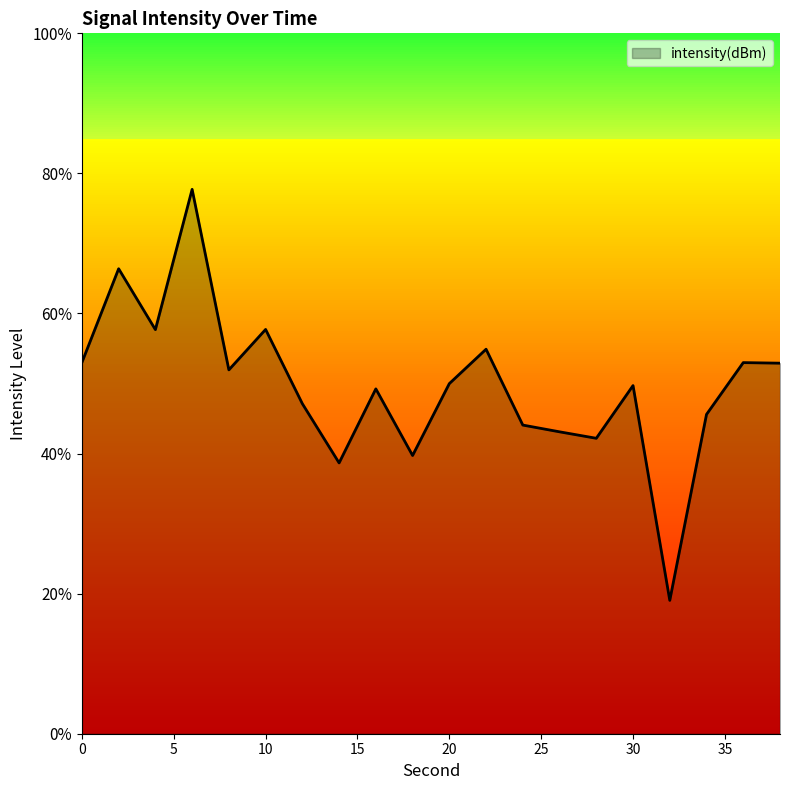

True or false: there are more than 0 points higher than both neighbors.

True